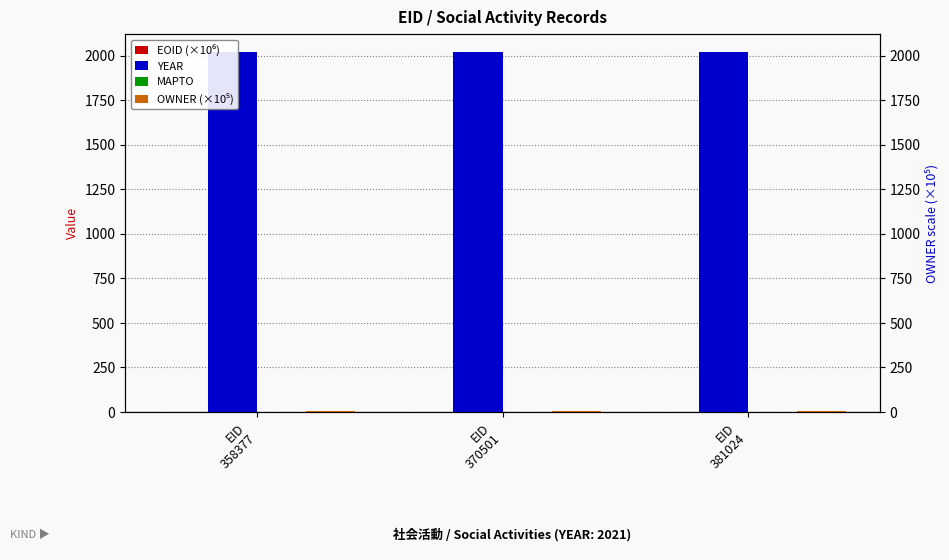

How many bars are there in total?

12